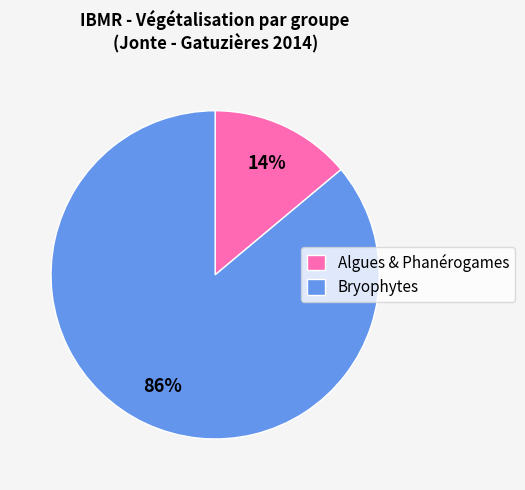

Is the sum of Bryophytes and Algues & Phanérogames greater than half?

Yes